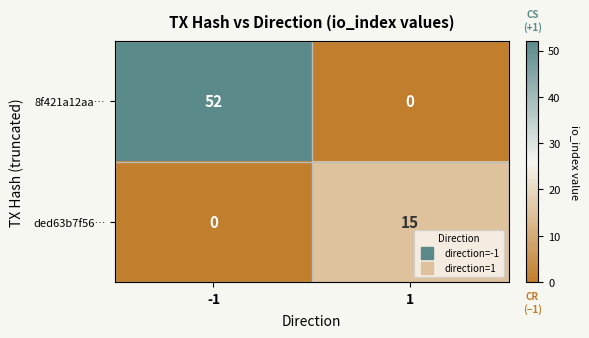

What is the difference between the maximum and minimum values in the 8f421a12aa… series?

52